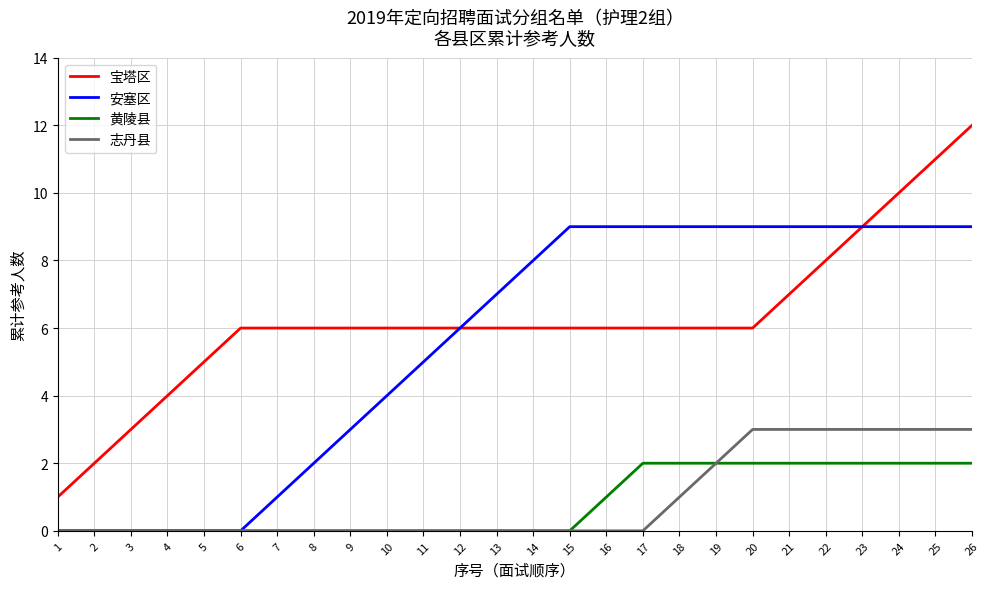

The 安塞区 series shows 14 at 19. True or false?

False